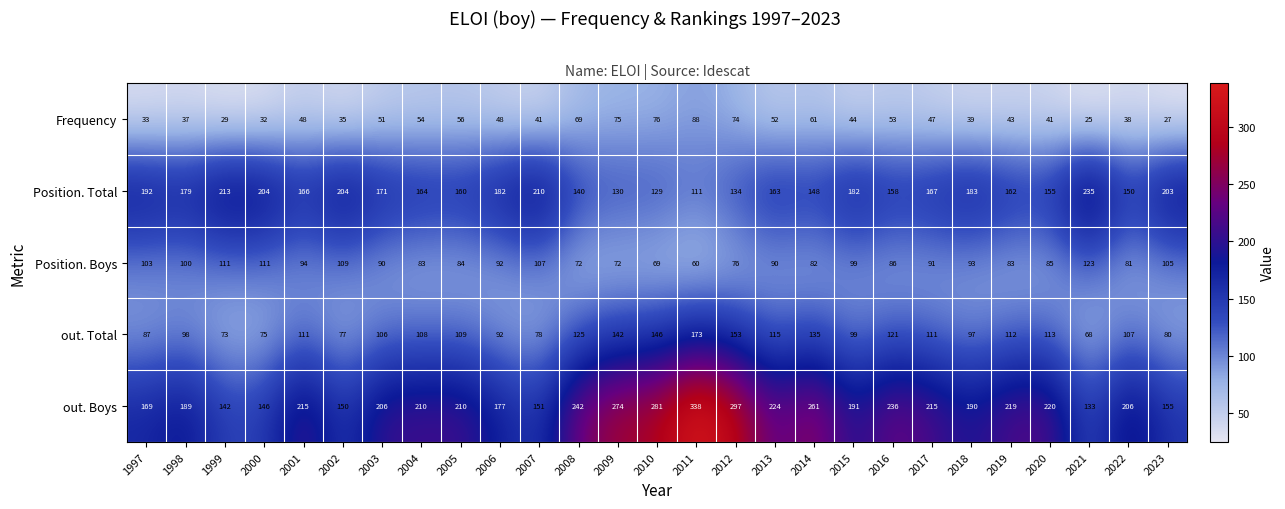

What is the maximum value shown in the chart?

338